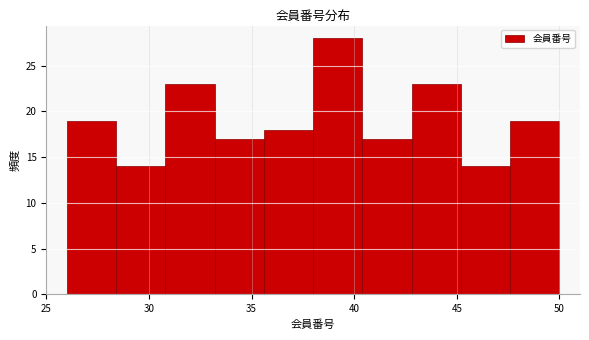

How tall is the bar that spans 47.6 to 50.0 on the x-axis? Neither the bar edges nor the heights are printed on the chart, so give them approximately, as read against the axes.

19